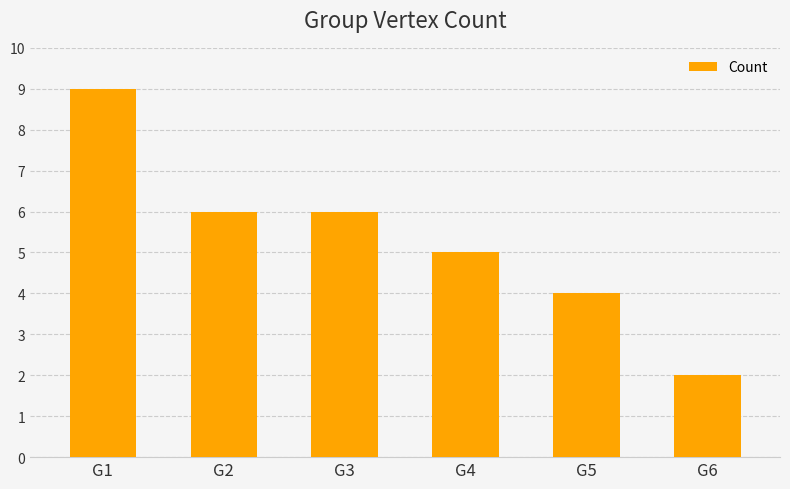

What is the difference between the maximum and second lowest values?

5